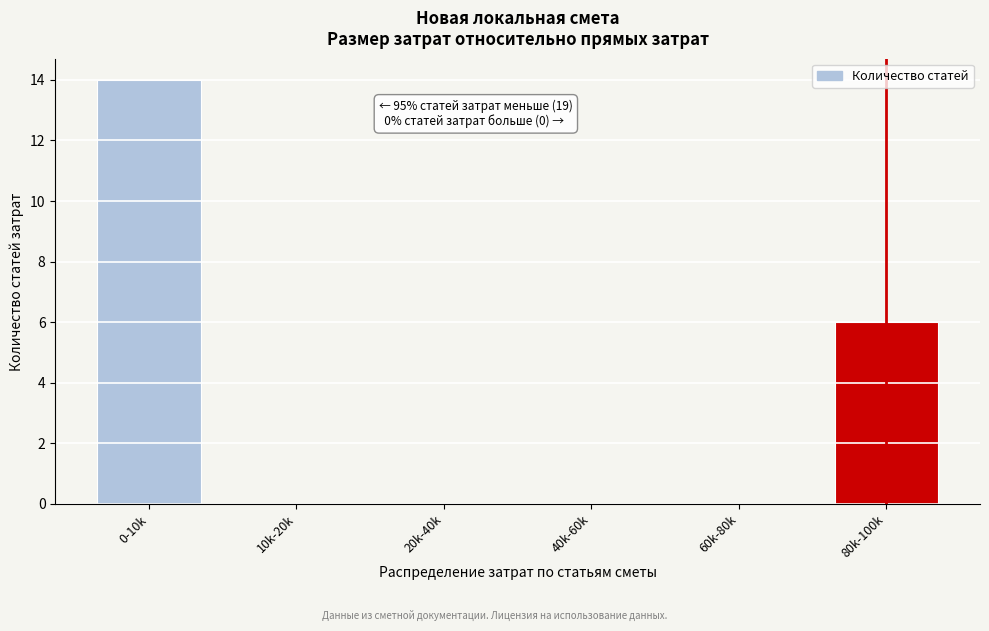

Reading left to right, list all the values displayed in this chart.

0-10k=14	10k-20k=0	20k-40k=0	40k-60k=0	60k-80k=0	80k-100k=6